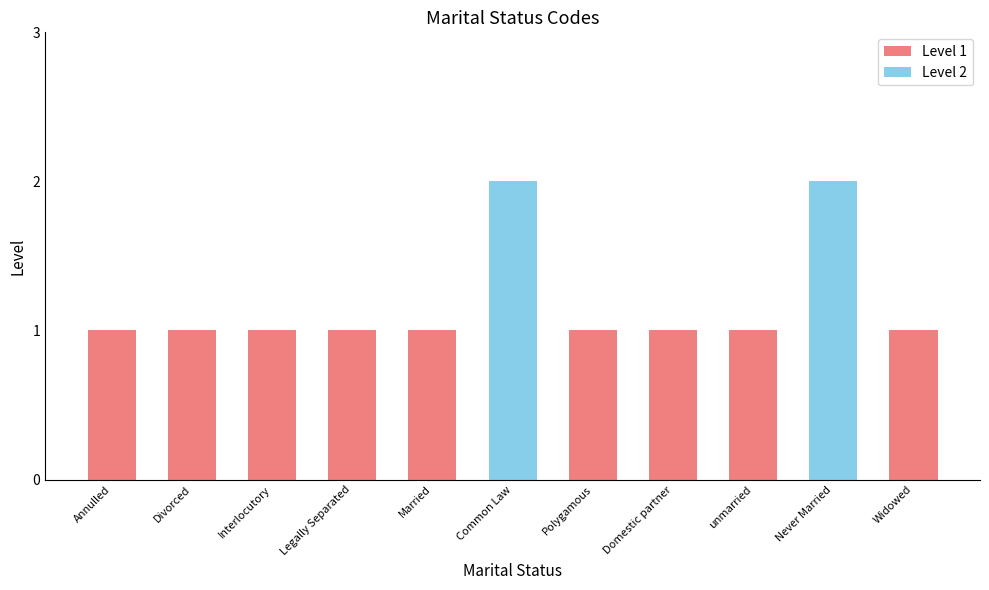

Is it true that Level 1 equals 0 at Annulled?

False